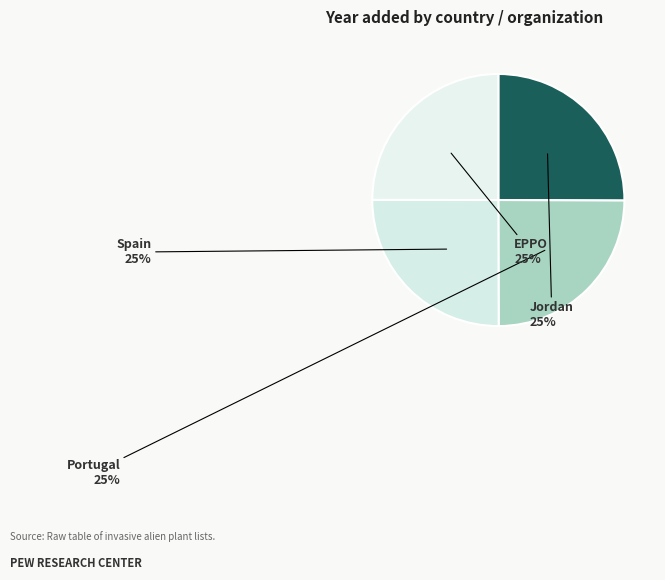

How many slices are in this pie chart?

4